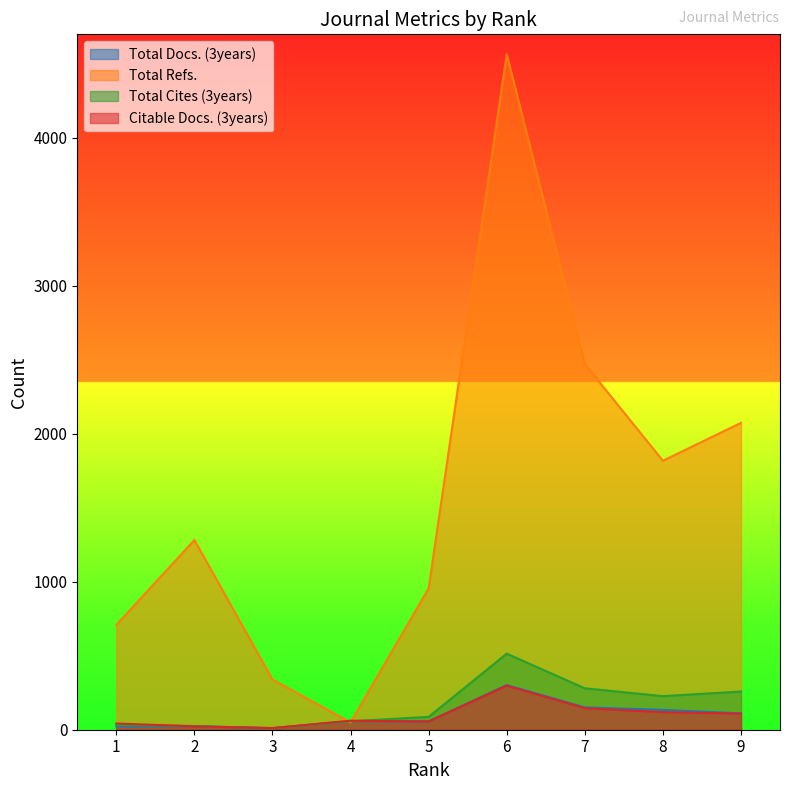

Reading left to right, transcribe all the data shown in this chart.

Total Docs. (3years): 1=22	2=23	3=11	4=58	5=56	6=302	7=151	8=134	9=111
Total Refs.: 1=708	2=1282	3=339	4=49	5=955	6=4566	7=2472	8=1818	9=2074
Total Cites (3years): 1=33	2=25	3=9	4=57	5=87	6=514	7=280	8=227	9=258
Citable Docs. (3years): 1=42	2=23	3=11	4=61	5=56	6=298	7=146	8=119	9=109